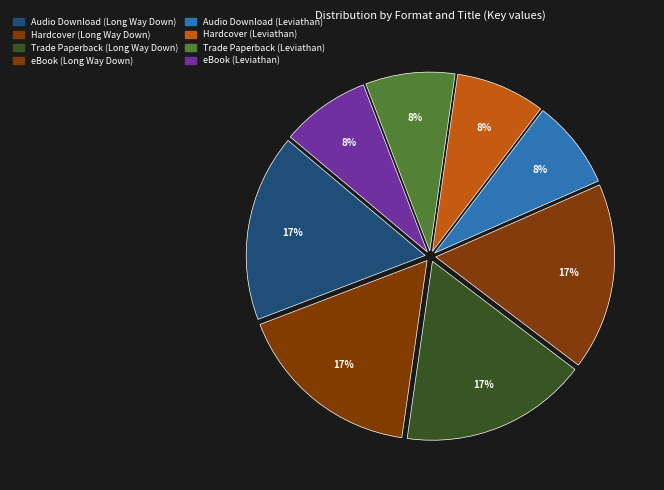

Count the number of slices in the pie.

8